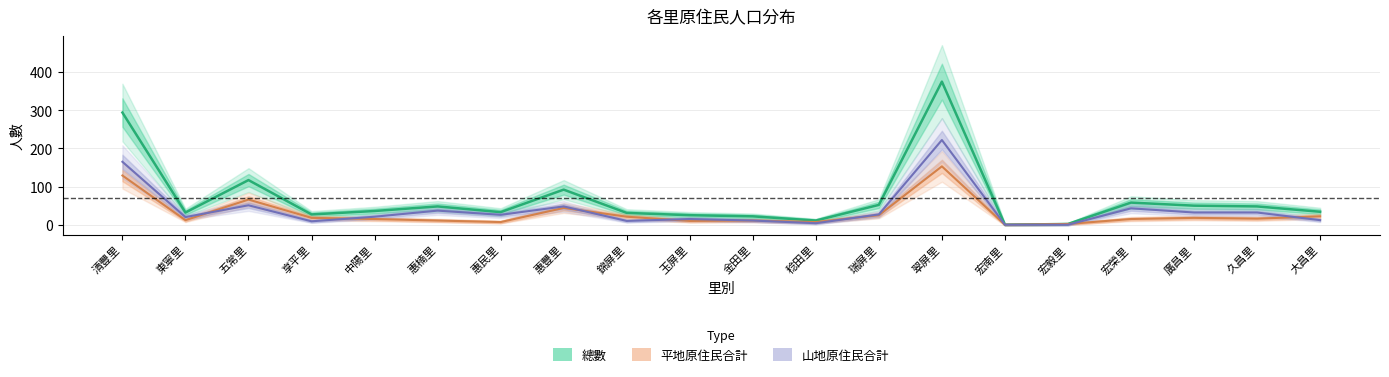

The value of 平地原住民合計 at 宏榮里 is 26. True or false?

False